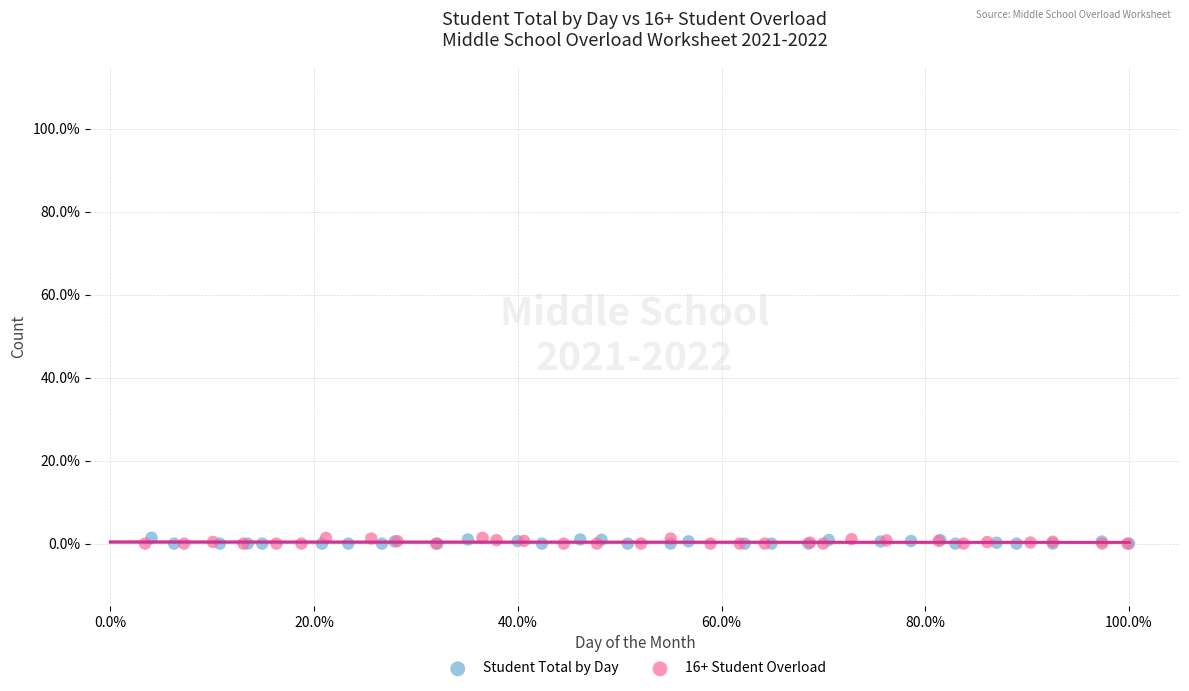

What are all the series names shown in the legend?

Student Total by Day, 16+ Student Overload